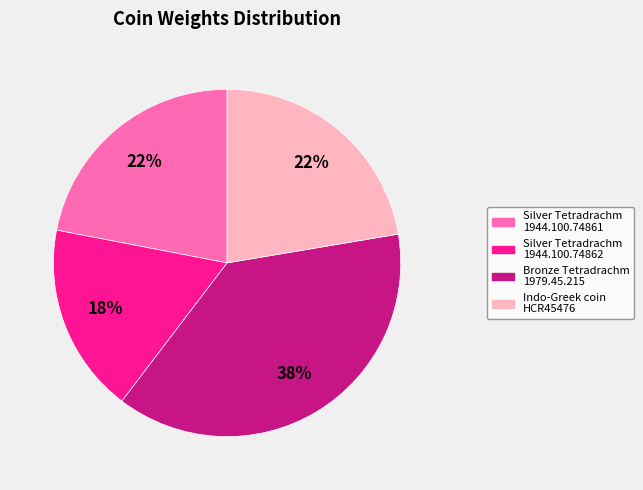

Is there any slice that represents more than half of the pie?

No